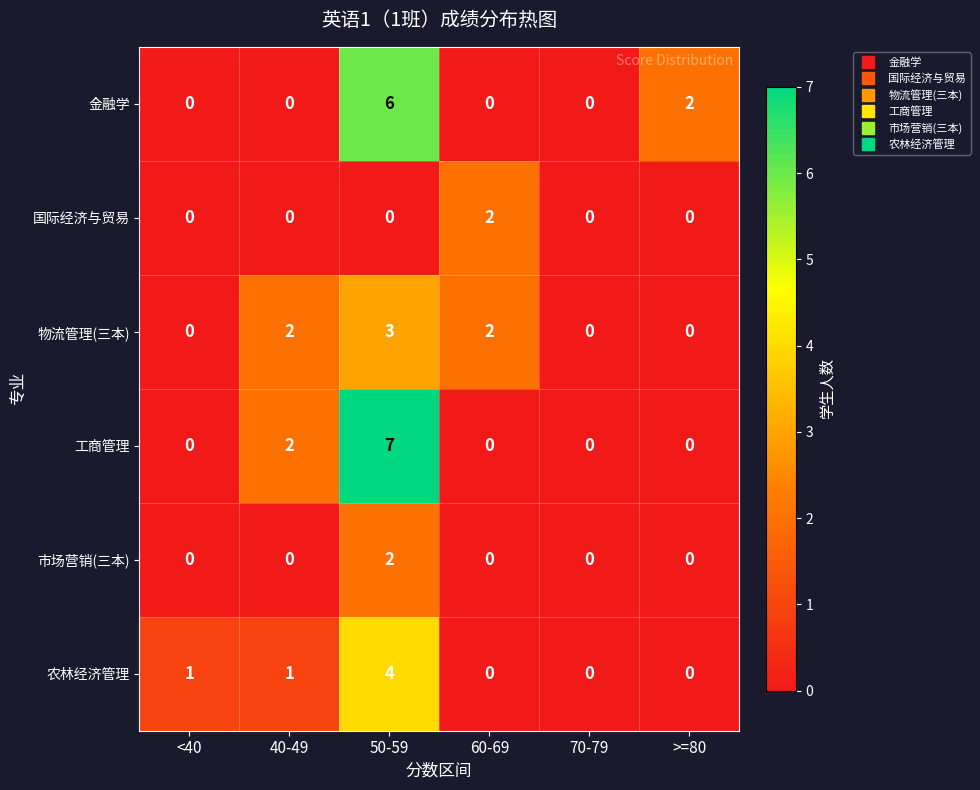

Which series has the largest total across all categories?

工商管理